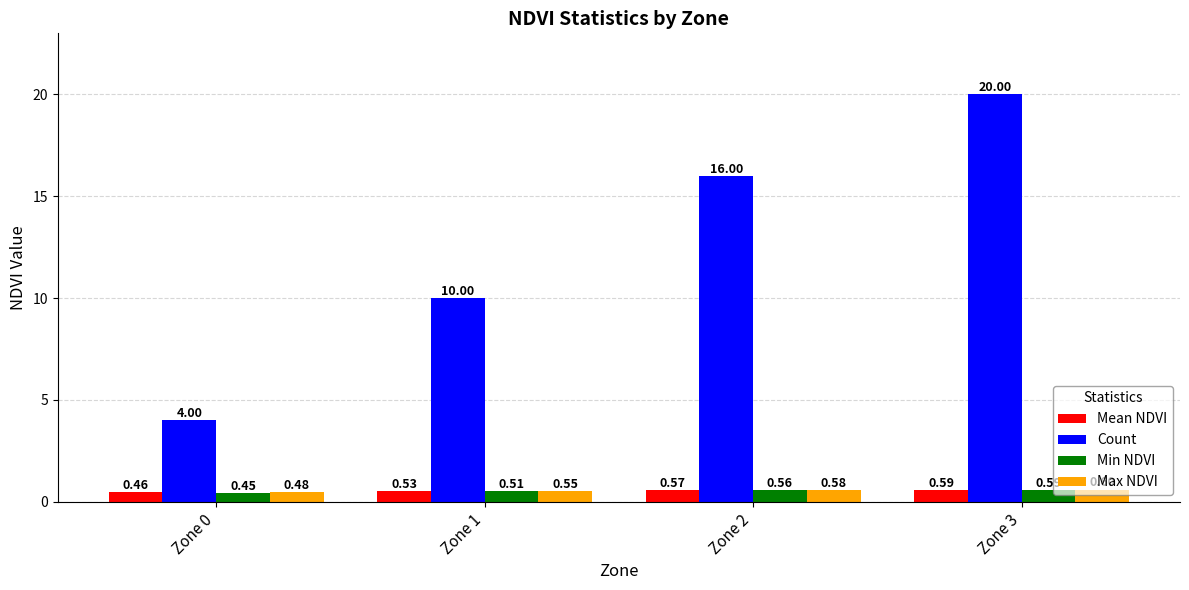

Rank the series at Zone 1 from lowest to highest value.

Min NDVI, Mean NDVI, Max NDVI, Count